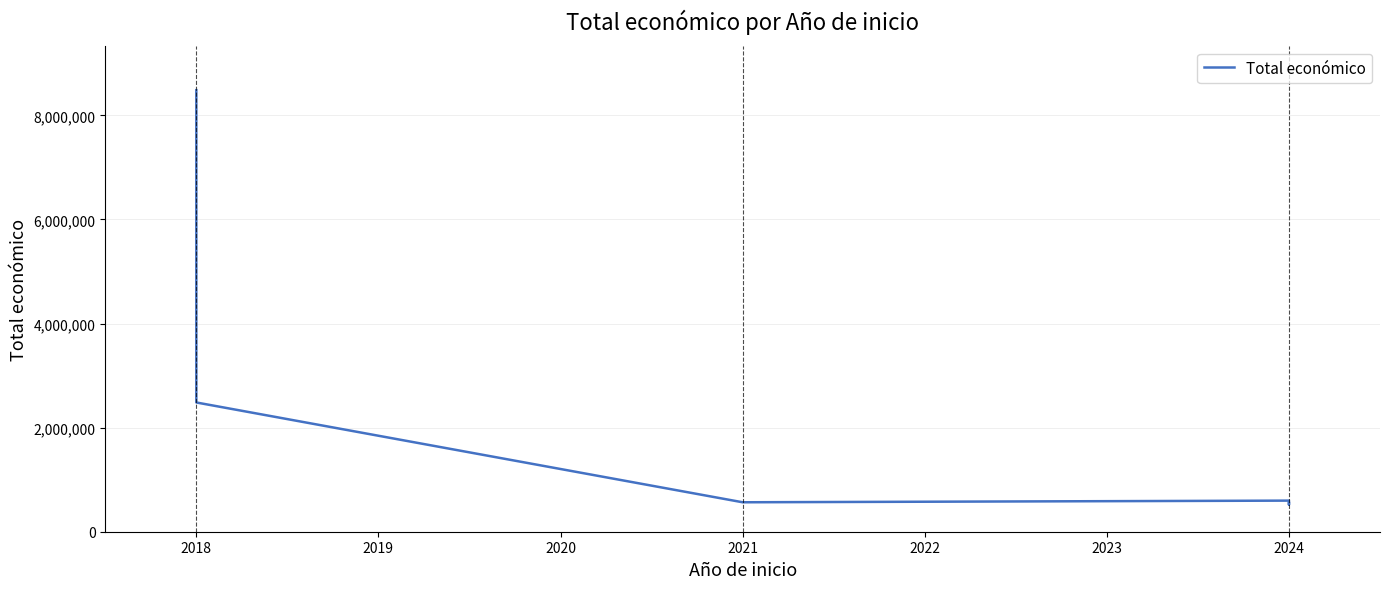

Count the number of values greater than 597651.

2